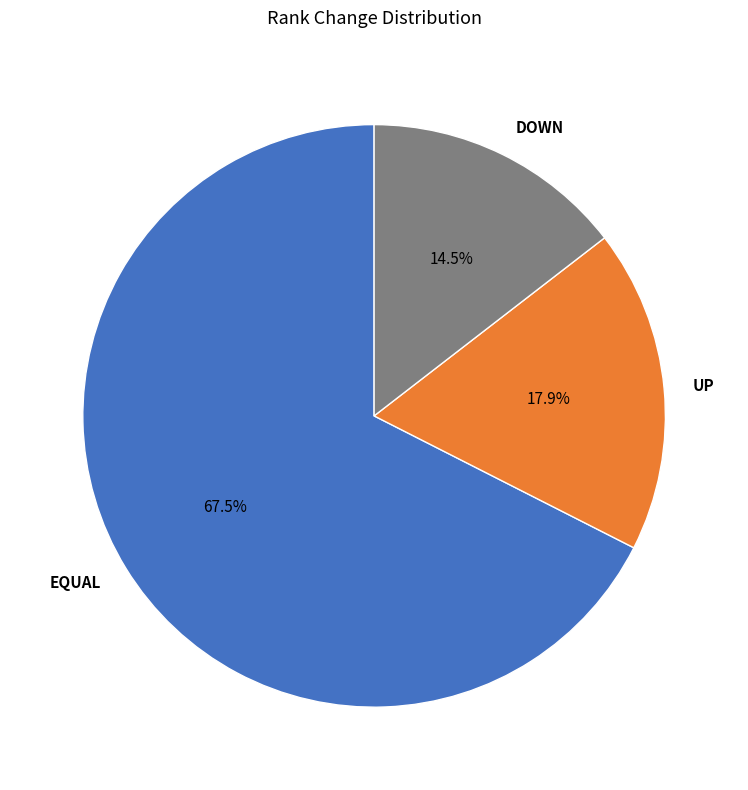

How many slices are in this pie chart?

3